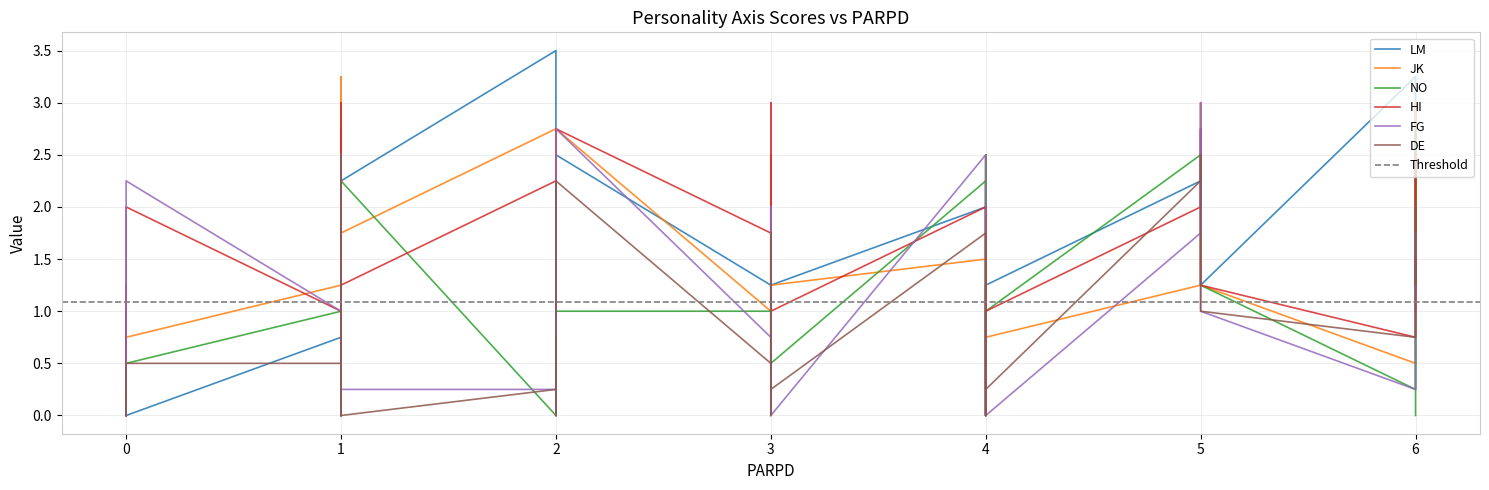

Rank the series by their maximum value, from lowest to highest.

DE, NO, HI, FG, JK, LM